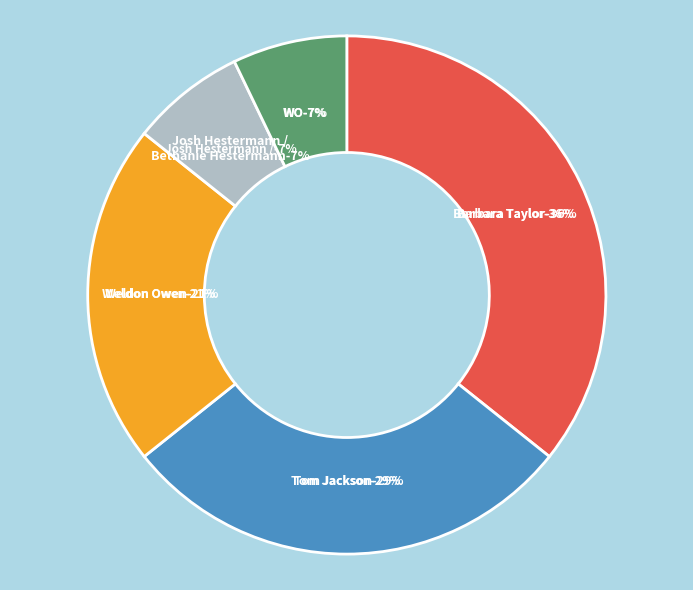

To the nearest percent, what percentage of the pie is Weldon Owen?

21%